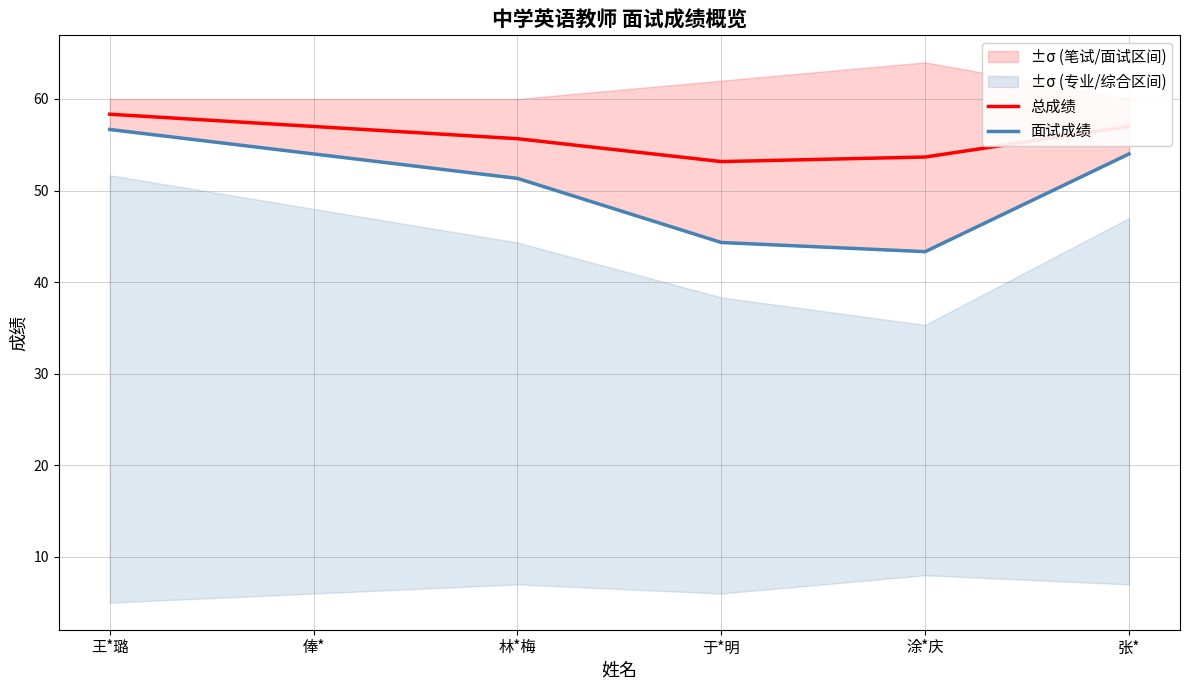

What is the label of the 2nd point from the left?

俸*